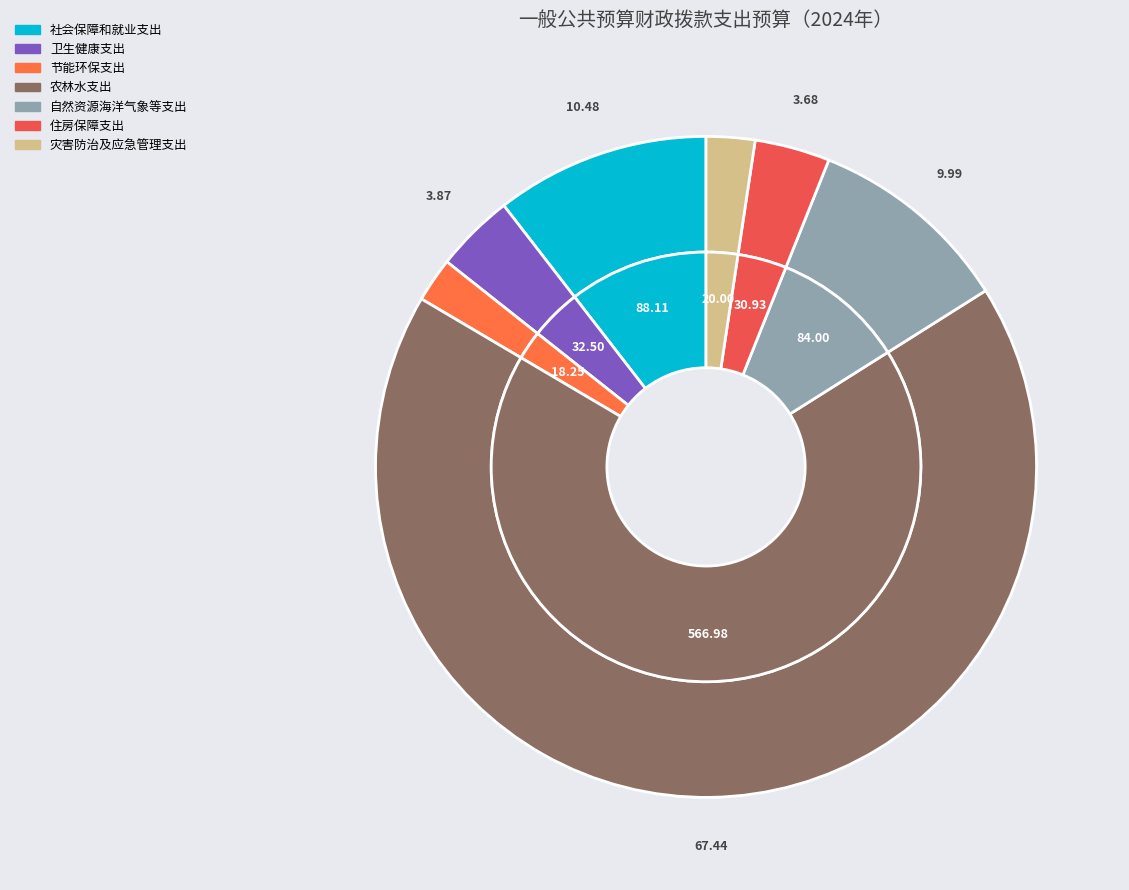

What percentage is the 卫生健康支出 slice, to the nearest percent?

4%